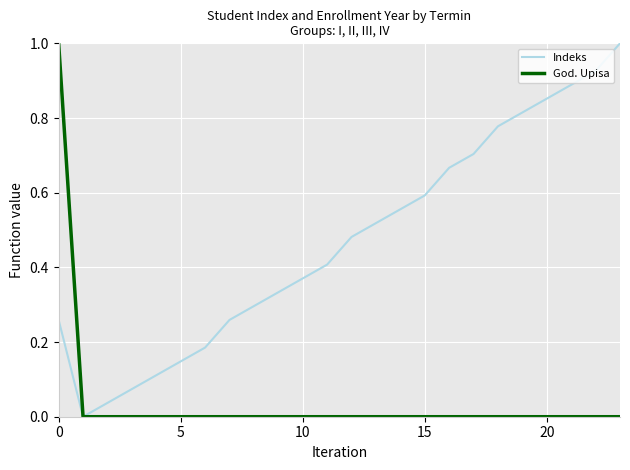

Which series has the largest total across all categories?

Indeks